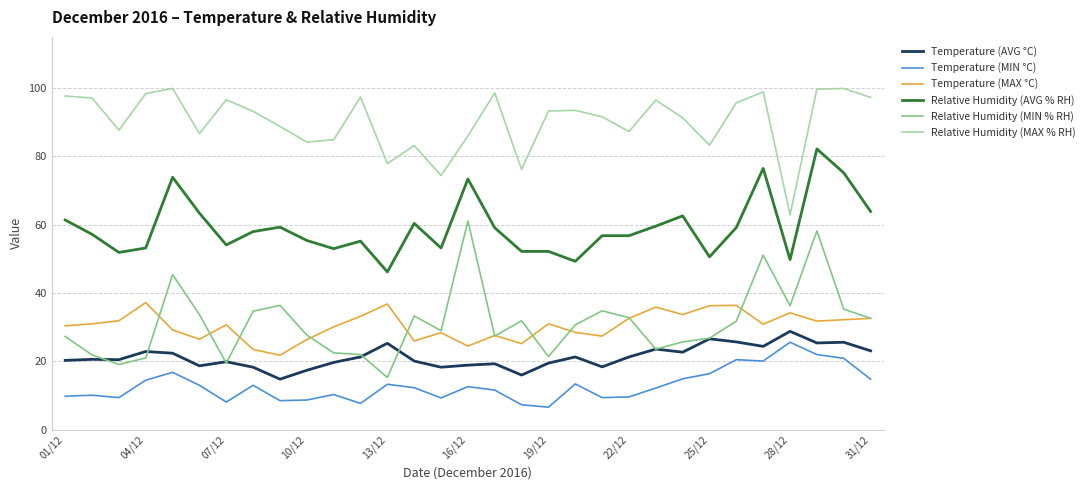

Which series has the largest total across all categories?

Relative Humidity (MAX % RH)